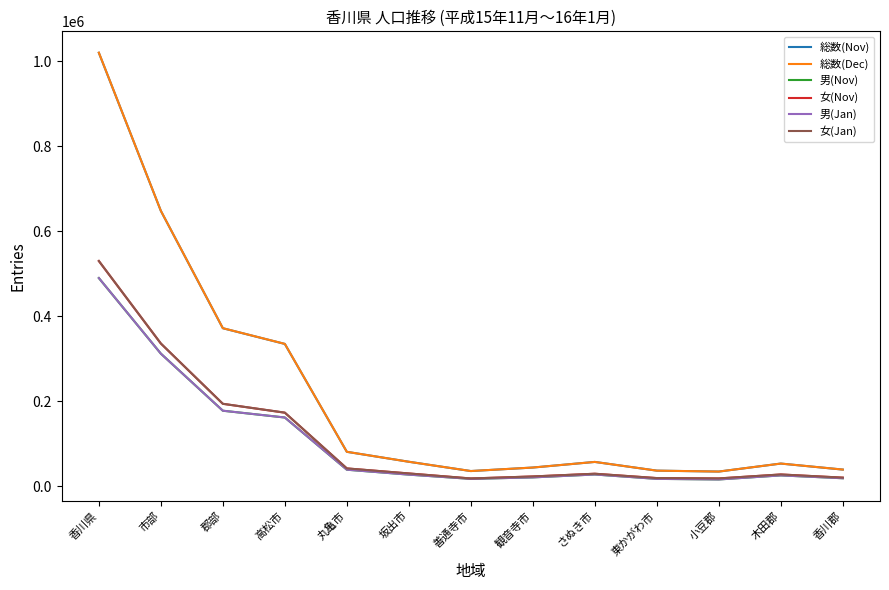

Is the value of 男(Nov) at 郡部 greater than the value of 男(Jan) at 小豆郡?

Yes